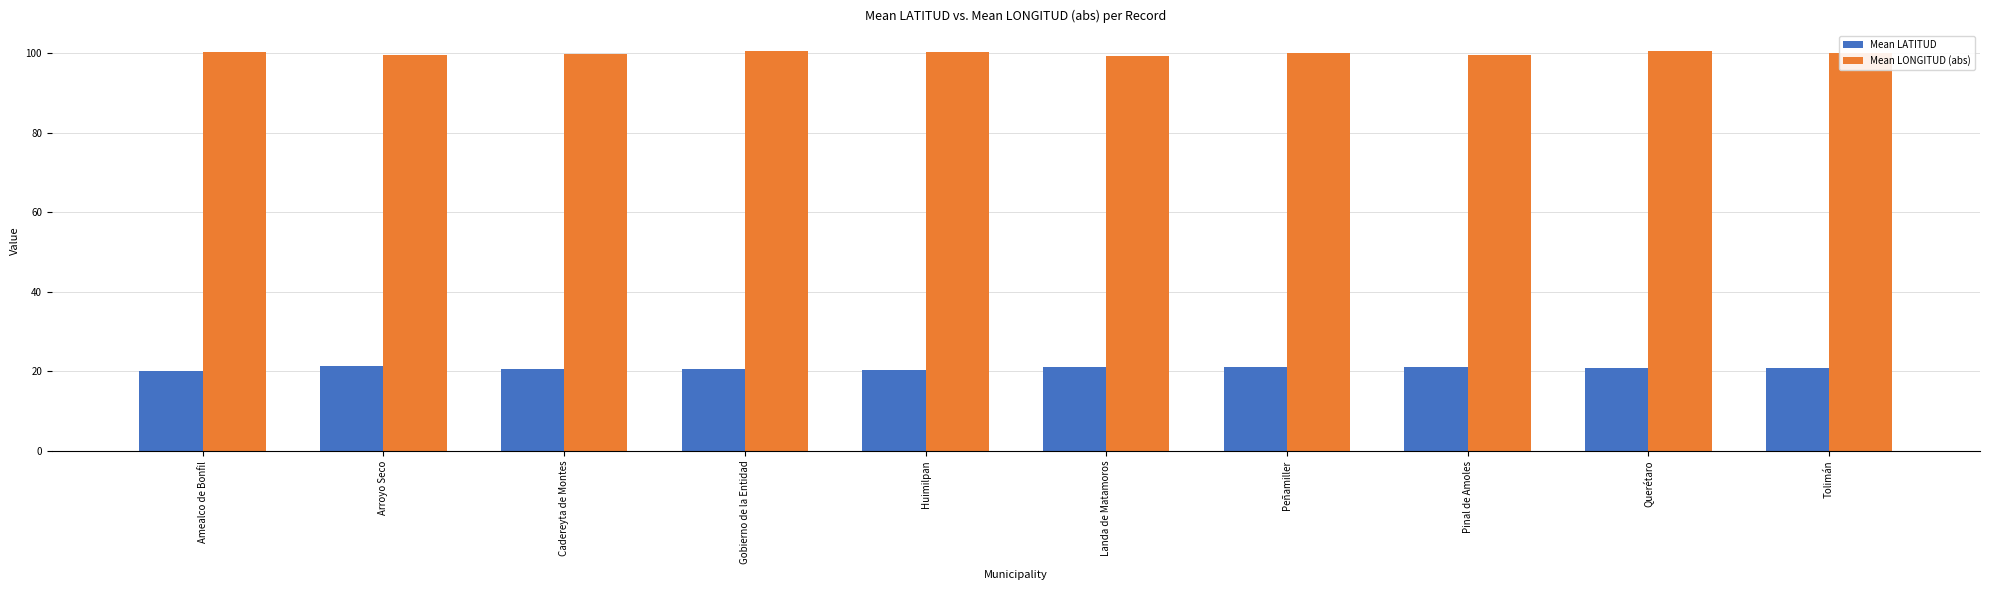

What is the total value across all series at Cadereyta de Montes?

120.5